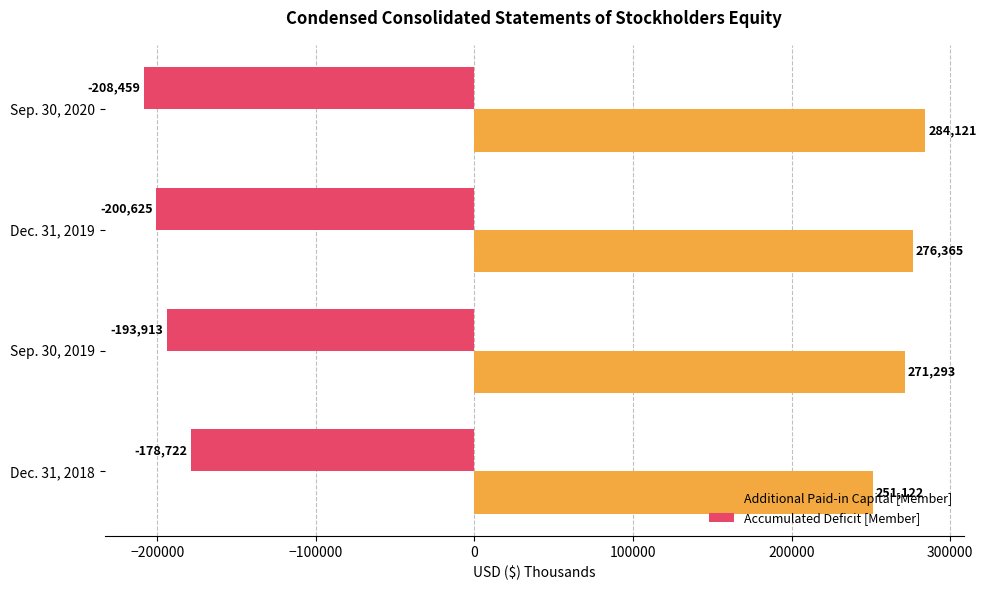

What is the sum of all Accumulated Deficit [Member] values?

-781719